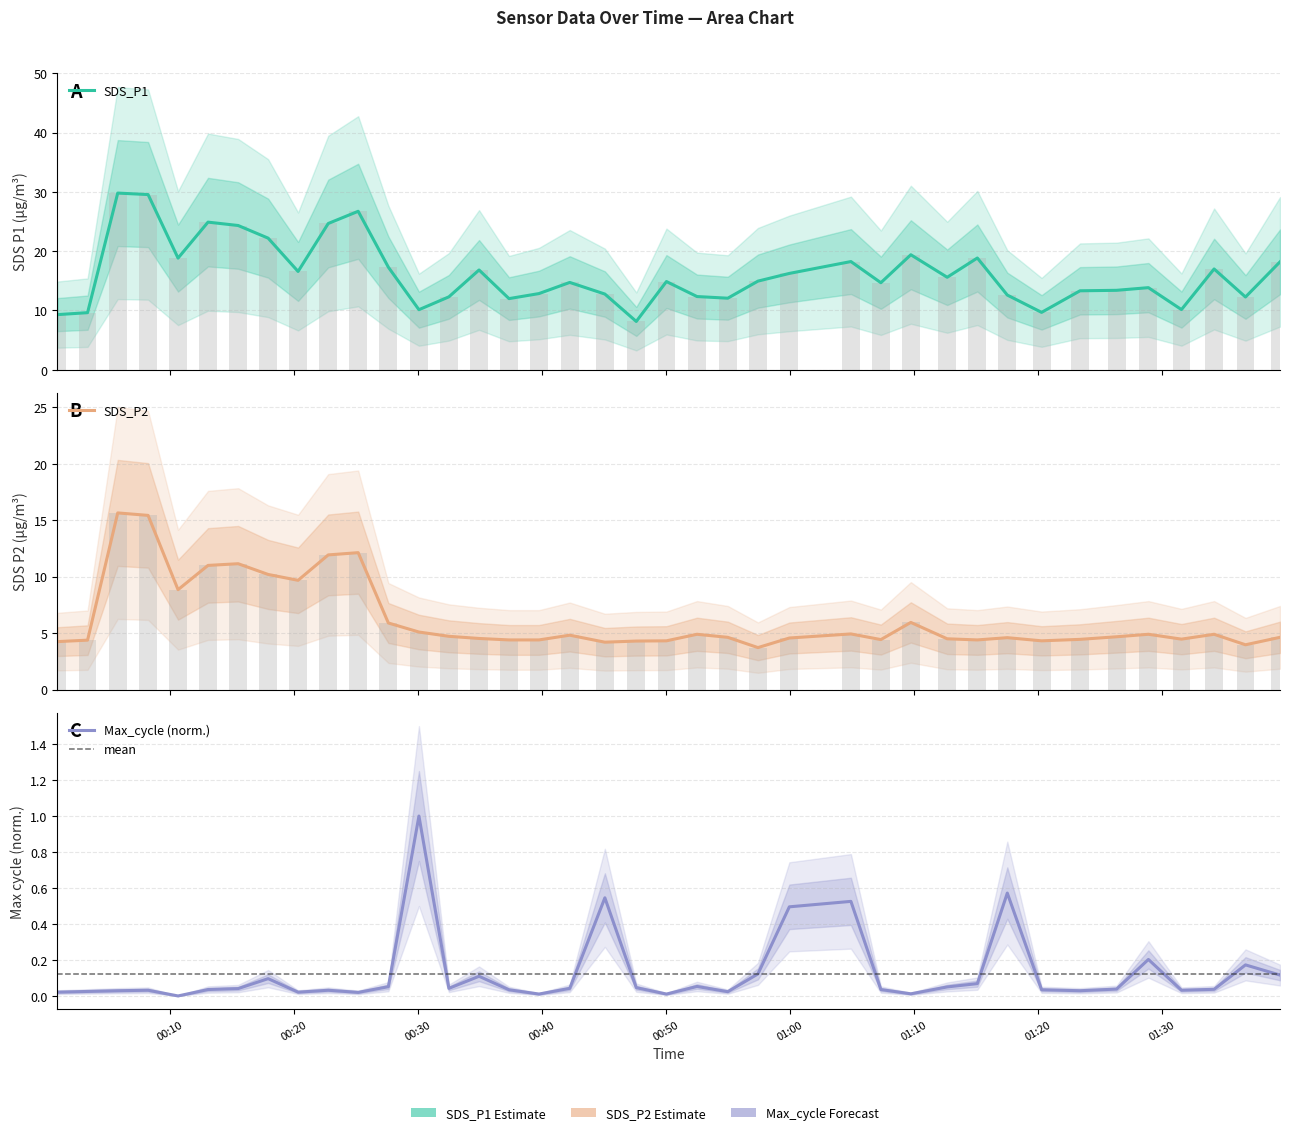

Reading right to left, list all the values displayed in this chart.

SDS_P1: 18.2	12.3	17.0	10.2	13.8	13.4	13.3	9.7	12.6	18.9	15.6	19.4	14.7	18.2	16.2	14.9	12.1	12.3	14.9	8.2	12.8	14.7	12.8	12.0	16.8	12.3	10.1	17.3	26.7	24.7	16.6	22.2	24.3	24.9	18.8	29.6	29.8	9.6	9.3
SDS_P2: 4.6	4.0	4.9	4.5	4.9	4.7	4.5	4.3	4.6	4.4	4.5	6.0	4.4	4.9	4.6	3.7	4.6	4.9	4.3	4.3	4.2	4.8	4.4	4.4	4.5	4.7	5.1	5.9	12.1	11.9	9.7	10.2	11.2	11.0	8.8	15.4	15.7	4.4	4.2
Max_cycle: 0.1	0.2	0.0	0.0	0.2	0.0	0.0	0.0	0.6	0.1	0.1	0.0	0.0	0.5	0.5	0.1	0.0	0.1	0.0	0.0	0.5	0.0	0.0	0.0	0.1	0.0	1.0	0.1	0.0	0.0	0.0	0.1	0.0	0.0	0.0	0.0	0.0	0.0	0.0